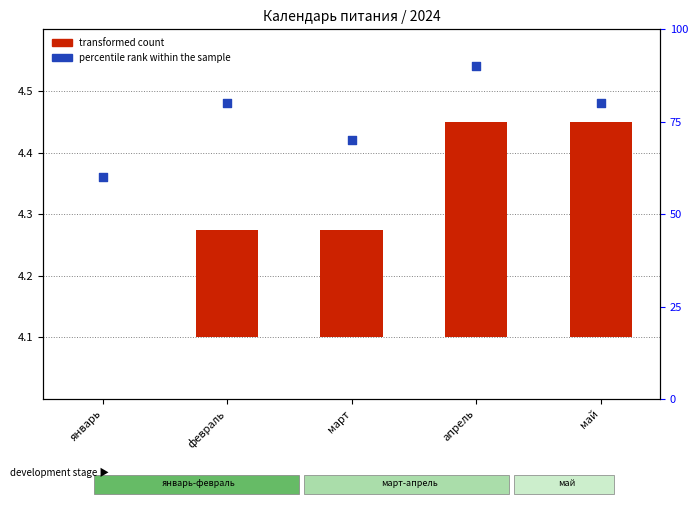

What is the total value across all series at март?

70.2